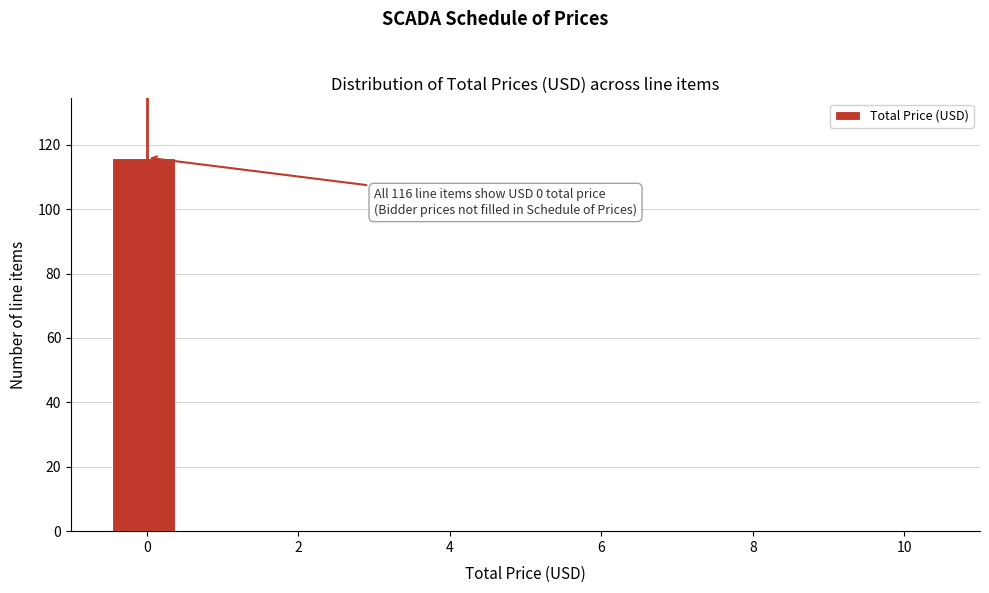

Over which range of the x-axis is the bar tallest?

-0.4 to 0.4